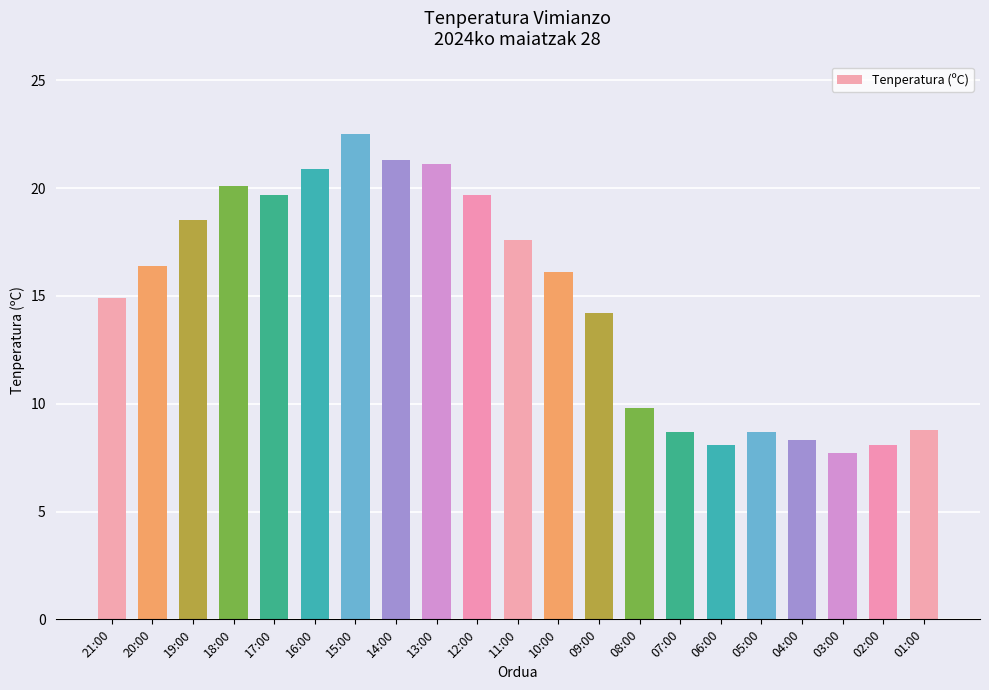

What is the sum of the values at 21:00 and 12:00?

34.6